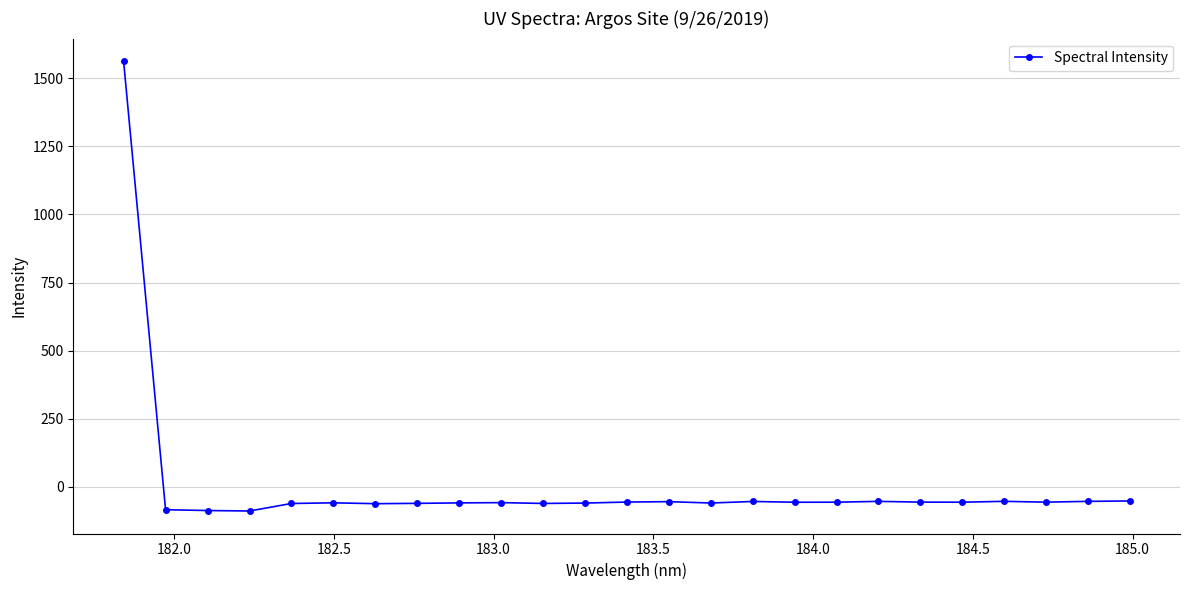

What is the smallest value displayed?

-89.6